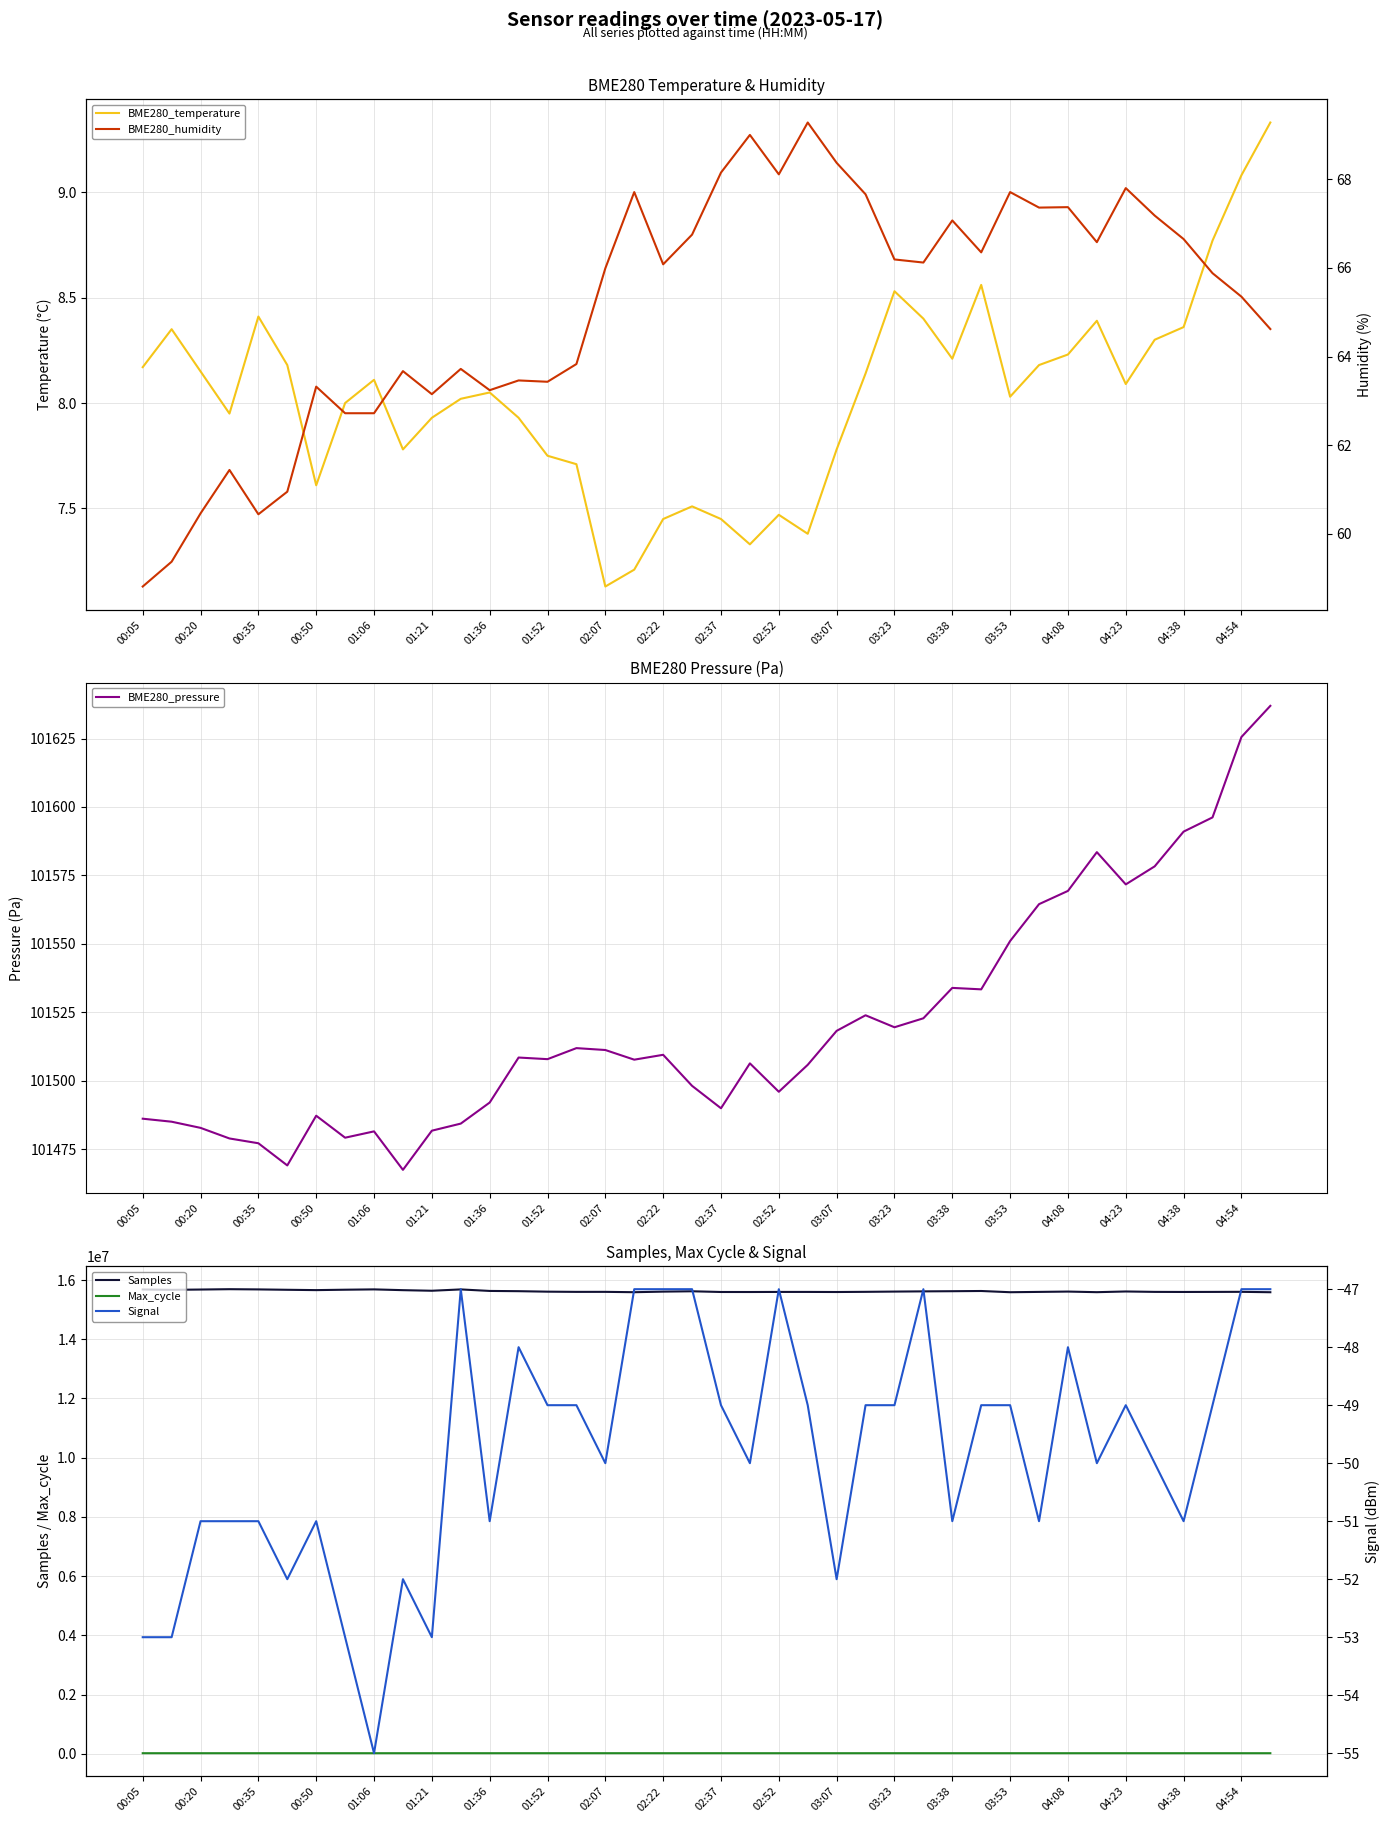

True or false: Max_cycle and Samples cross at least once.

False